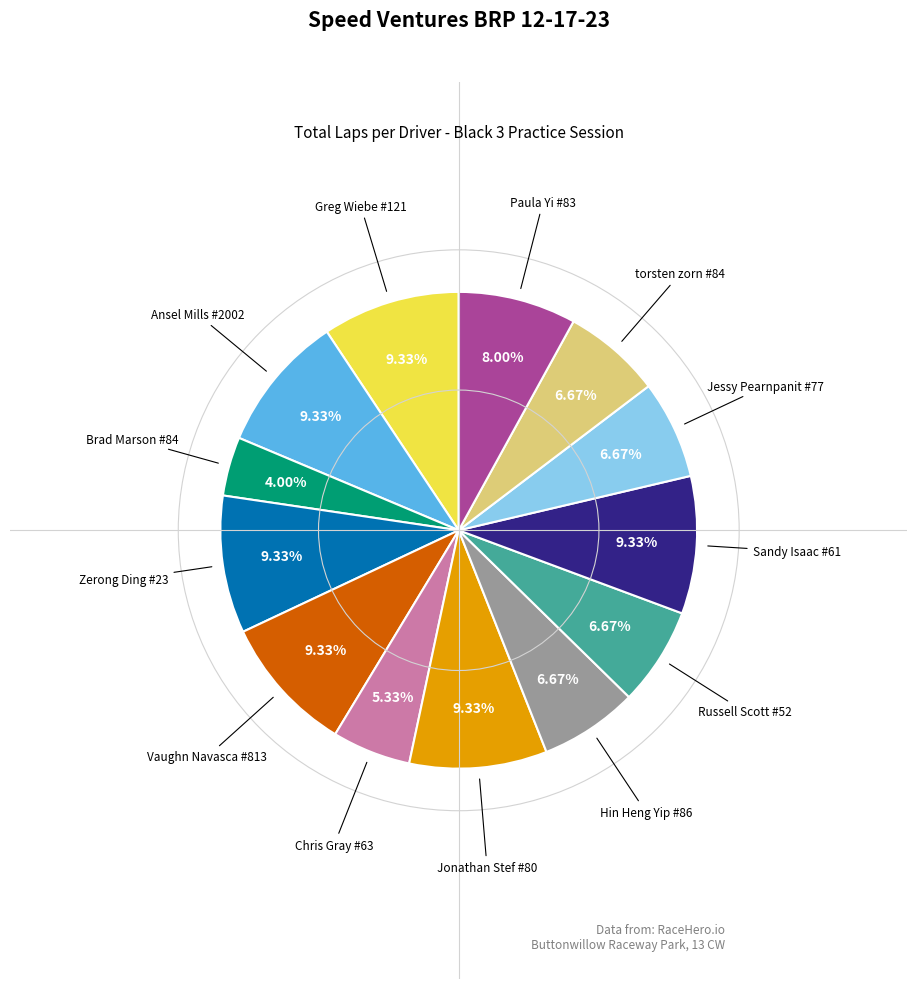

Does any single category account for the majority?

No